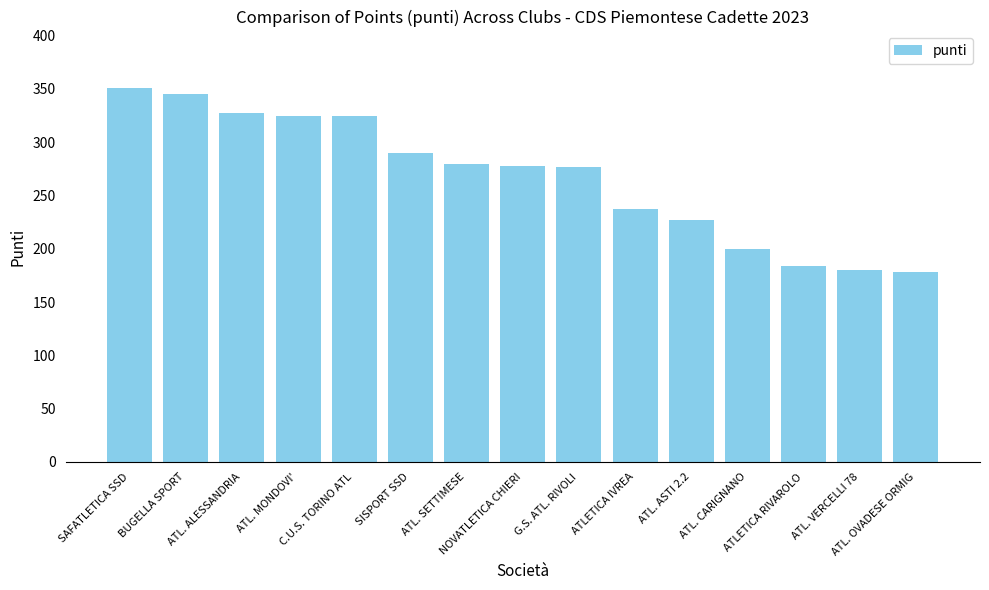

What is the difference between the second highest and minimum values?

166.9